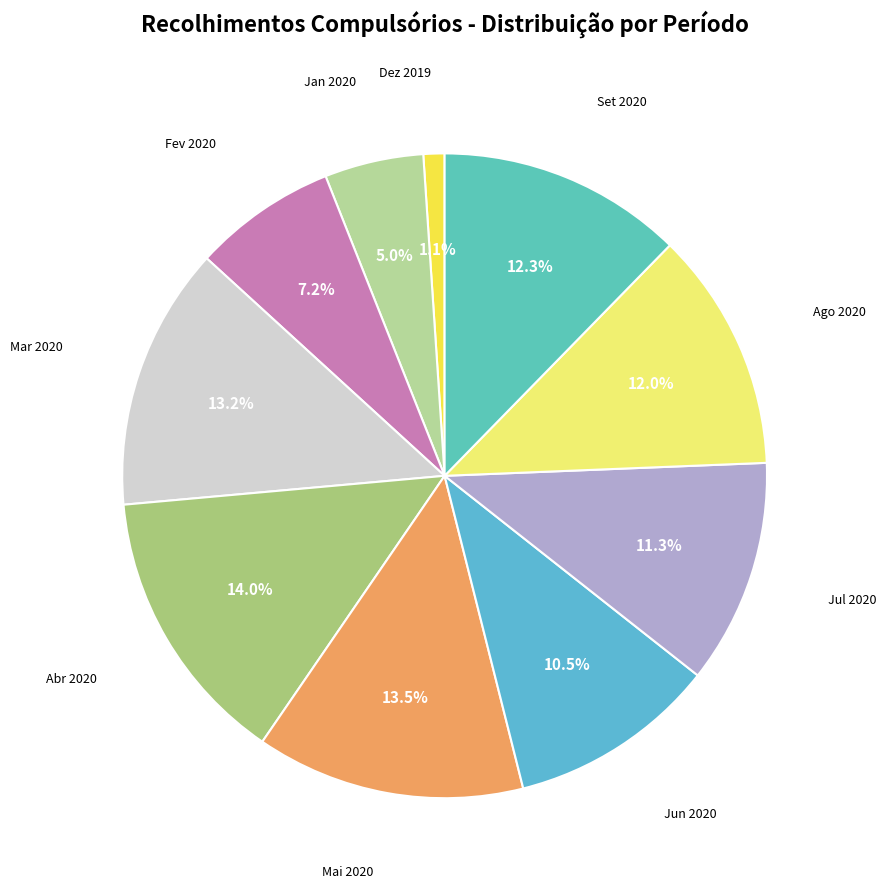

How many segments does this pie chart have?

10